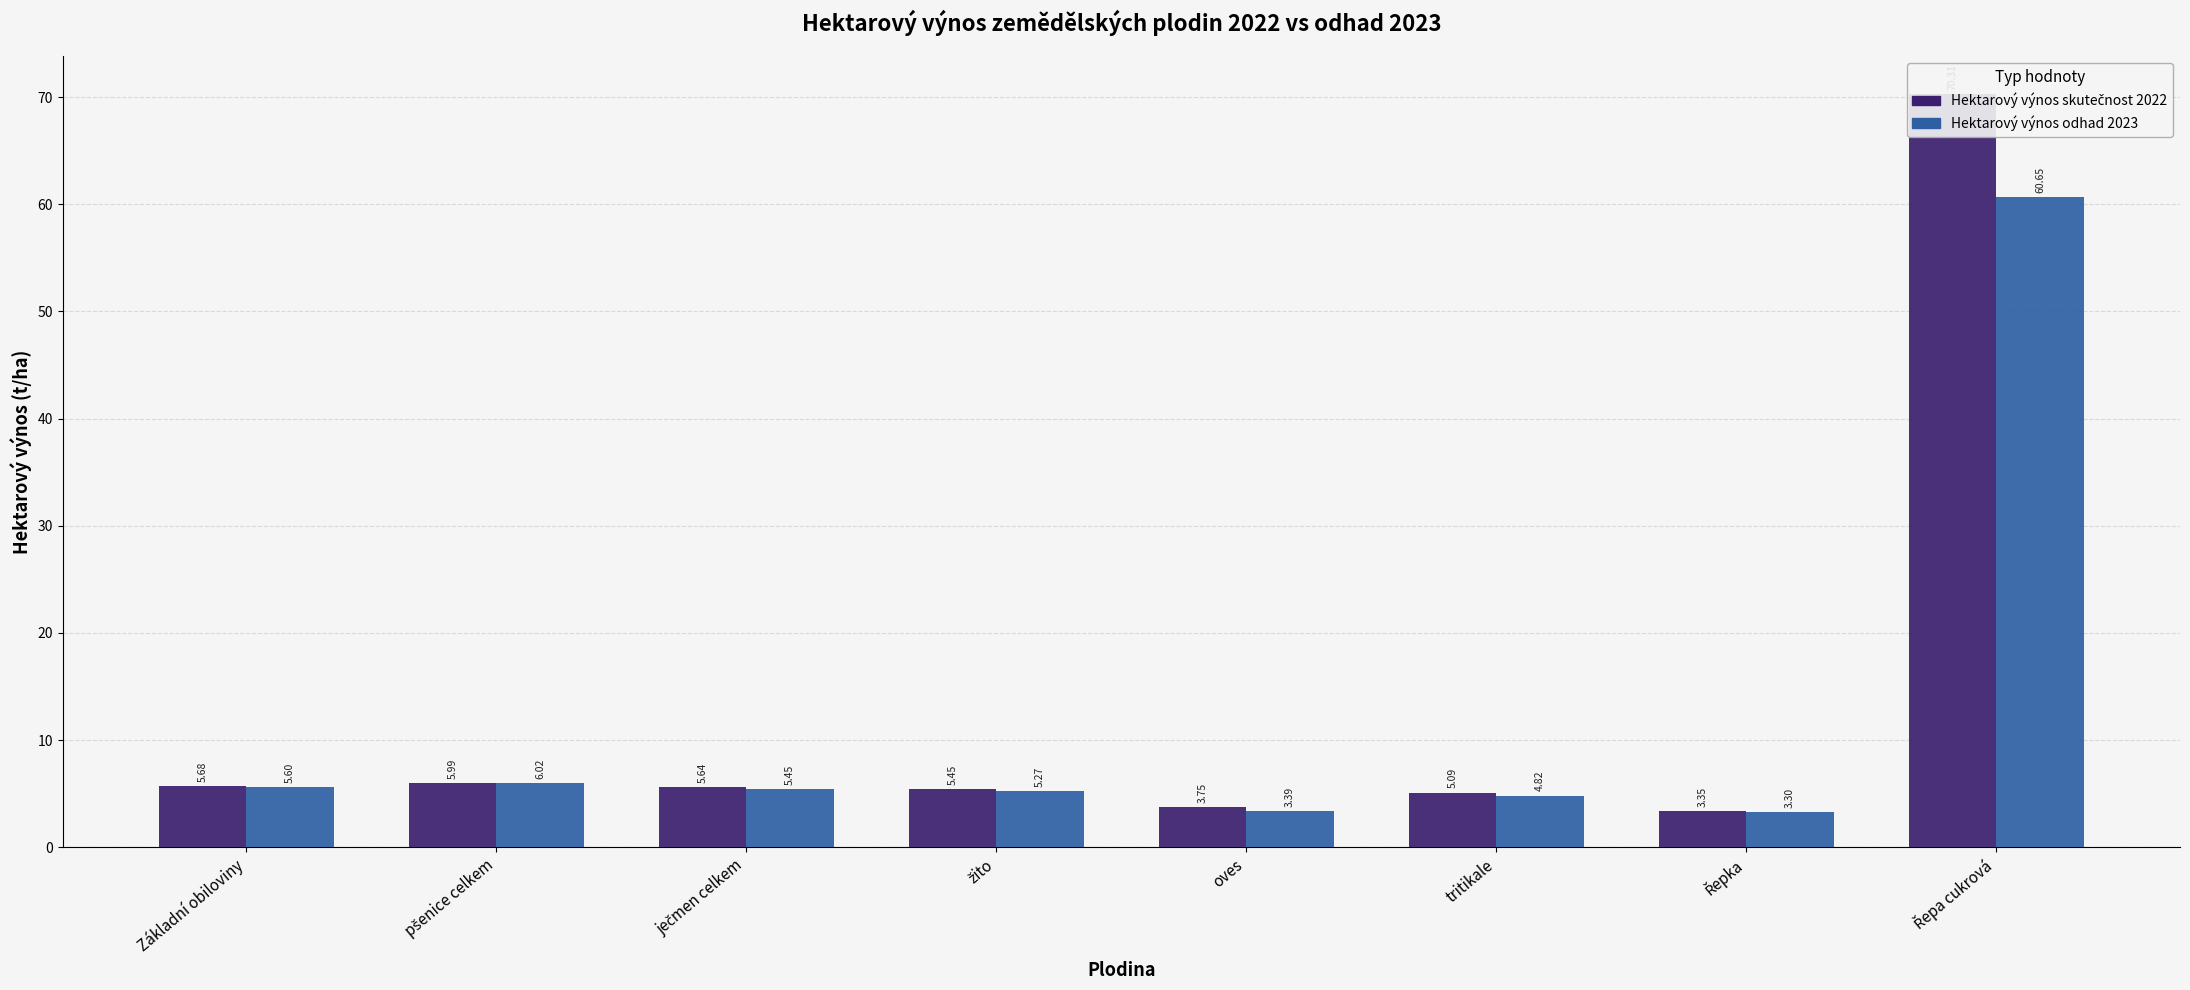

Which series has the widest spread of values?

Hektarový výnos skutečnost 2022